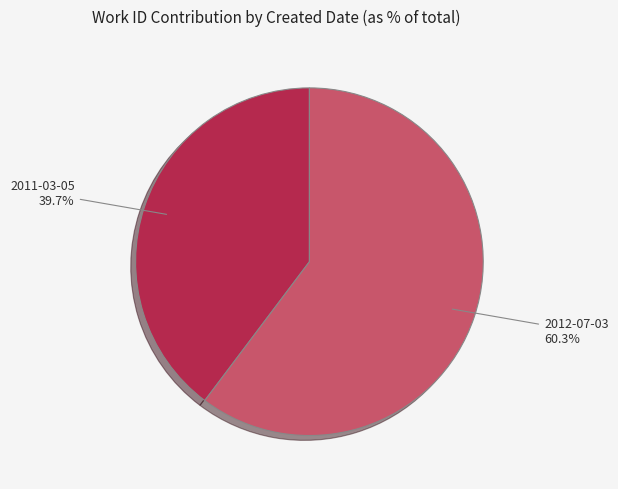

Between 2012-07-03 and 2011-03-05, which is larger?

2012-07-03